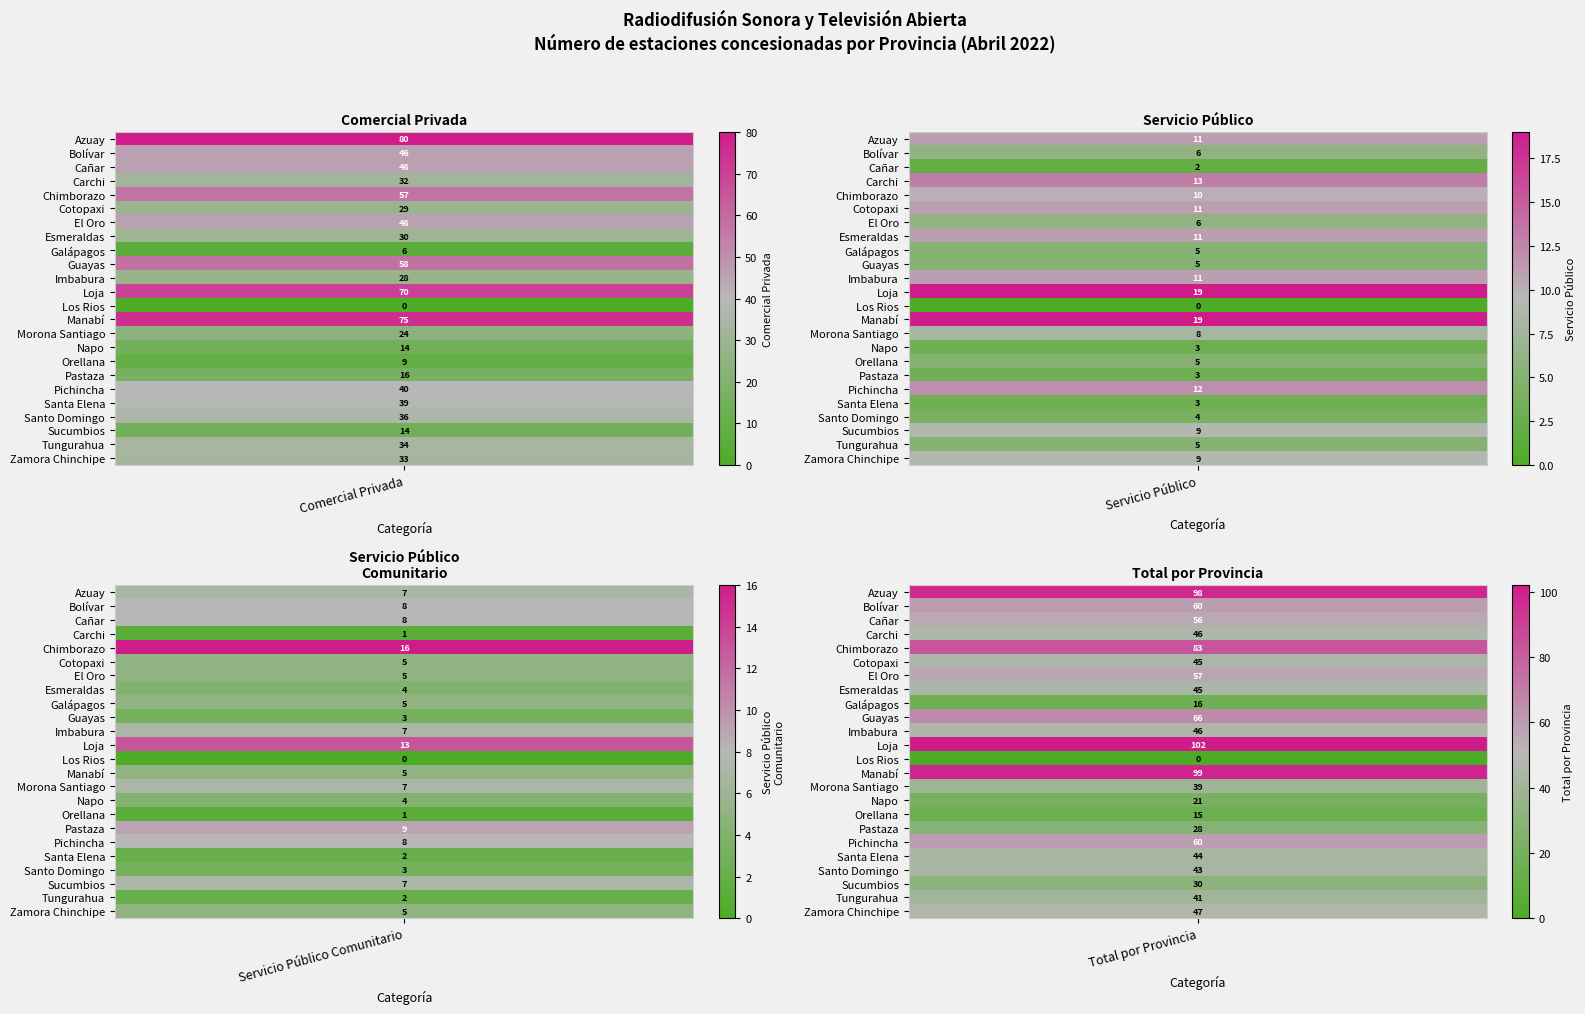

What is the lowest value of the El Oro series?

5